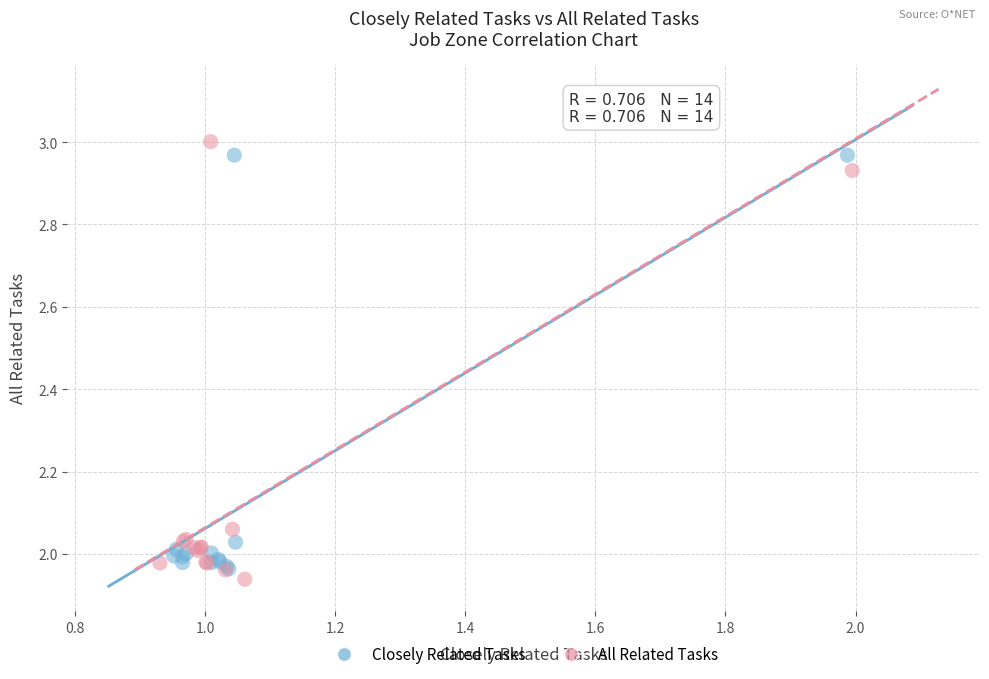

What are all the series names shown in the legend?

Closely Related Tasks, All Related Tasks